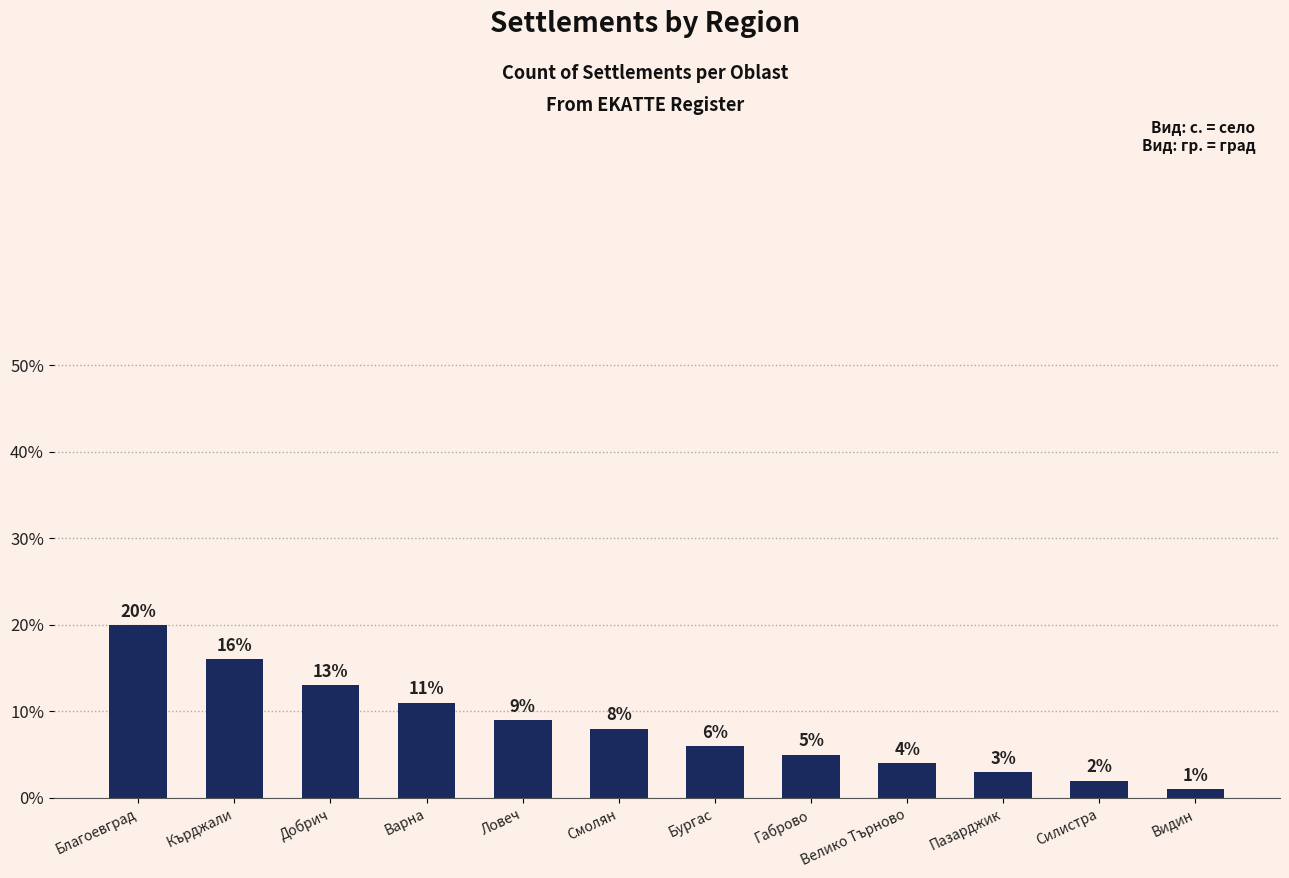

Are the bars horizontal?

No